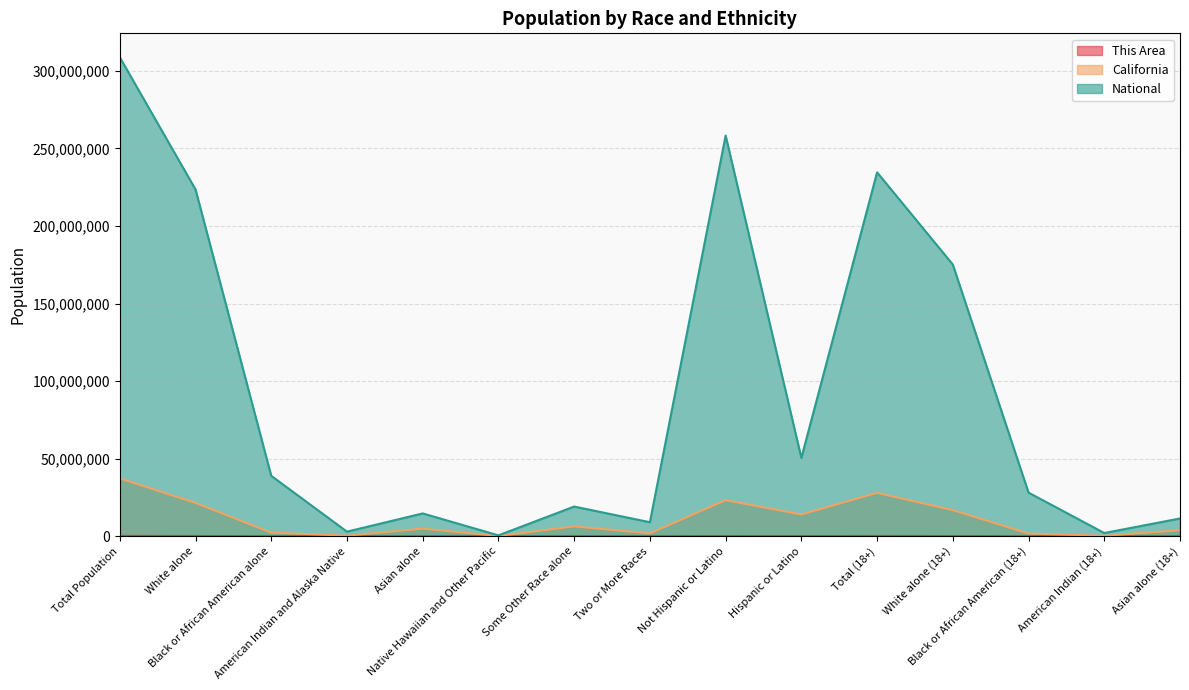

What is the average value of the California series?

10823174